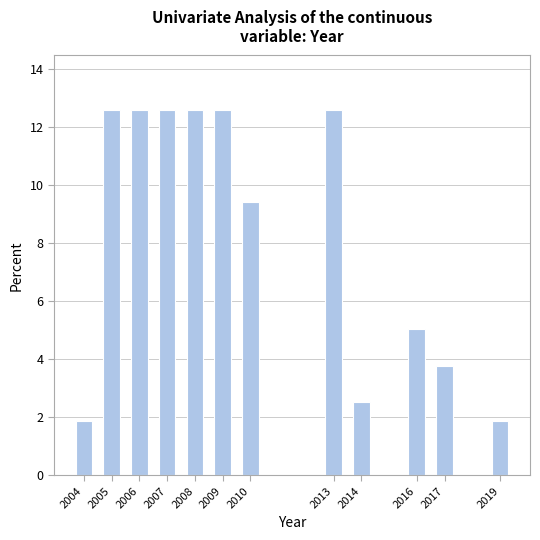

Reading left to right, list all the values displayed in this chart.

2004=1.9	2005=12.6	2006=12.6	2007=12.6	2008=12.6	2009=12.6	2010=9.4	2013=12.6	2014=2.5	2016=5.0	2017=3.8	2019=1.9